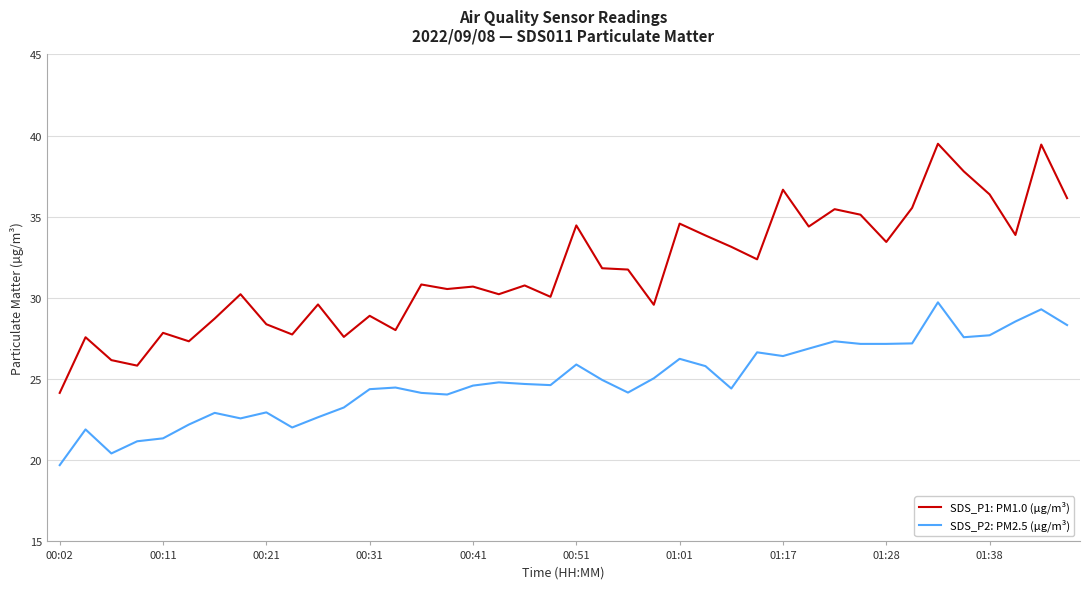

True or false: SDS_P2: PM2.5 (µg/m³) and SDS_P1: PM1.0 (µg/m³) cross at least once.

False